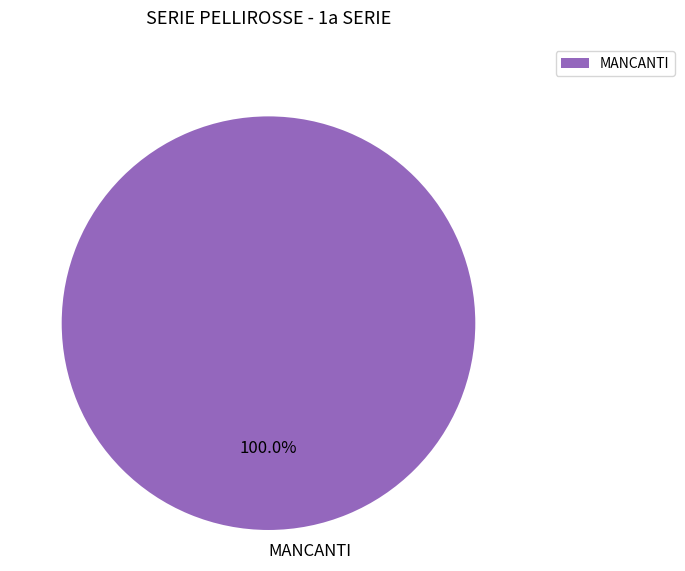

How many segments does this pie chart have?

1